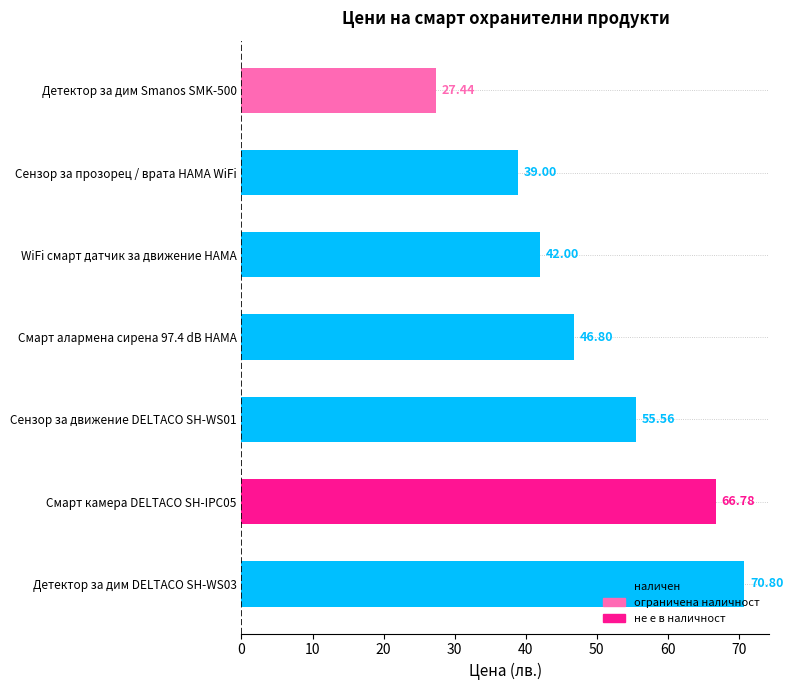

What is the difference between the second highest and minimum values?

39.3